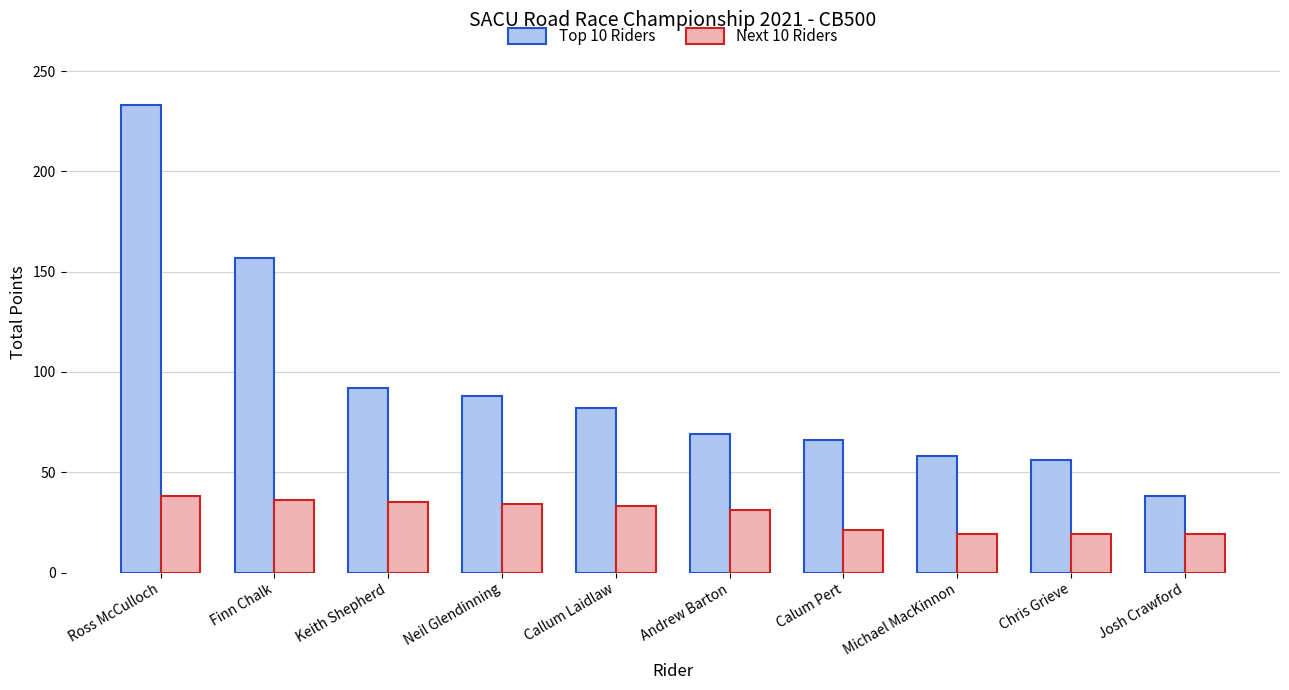

Between Ross McCulloch and Calum Pert, which series saw the biggest shift?

Top 10 Riders